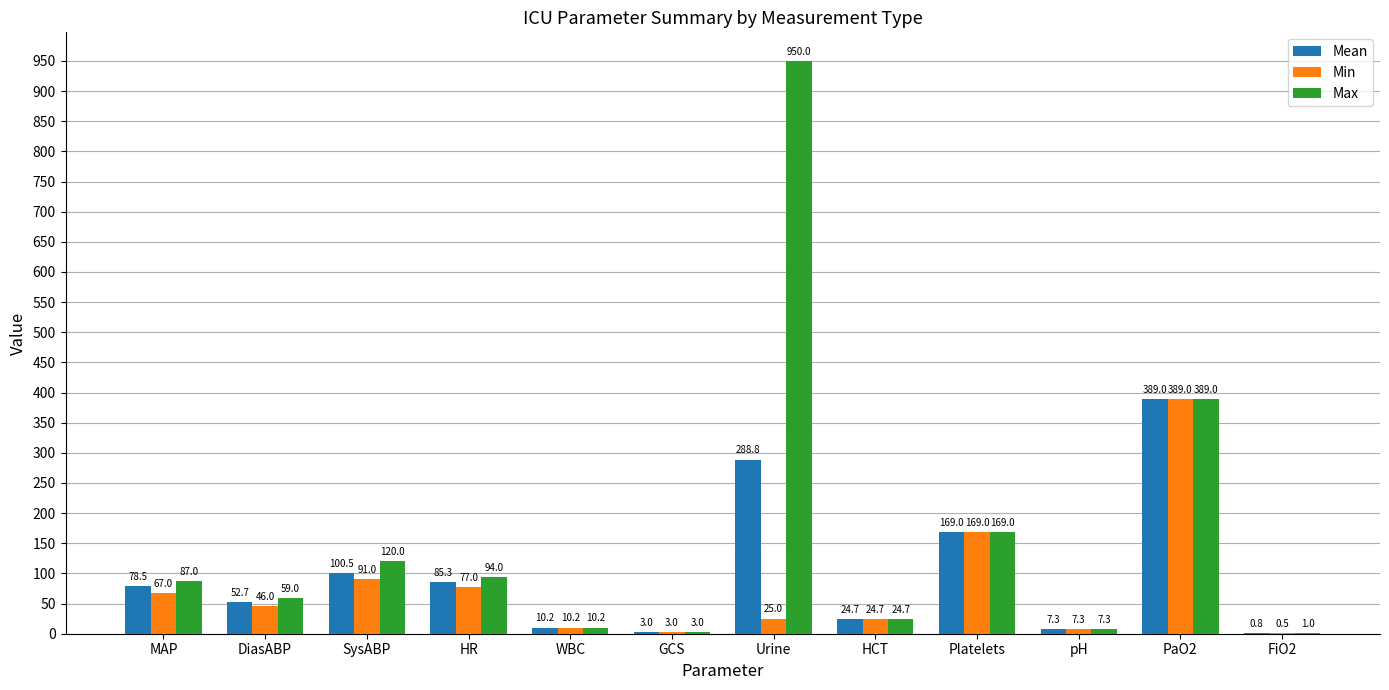

Which category has the highest value in the Min series?

PaO2